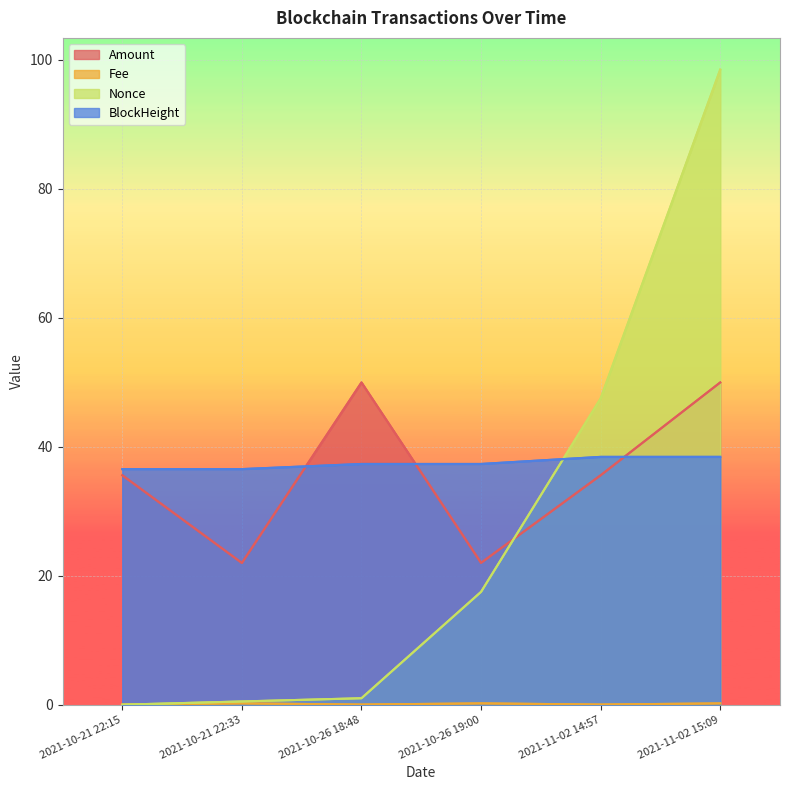

True or false: Fee and BlockHeight intersect in this chart.

False